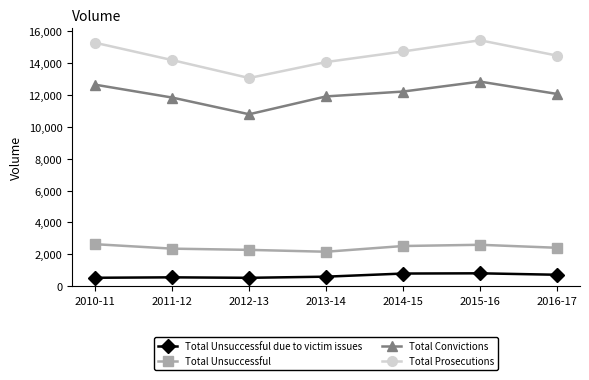

True or false: Total Prosecutions has more than 1 interior local peaks.

False